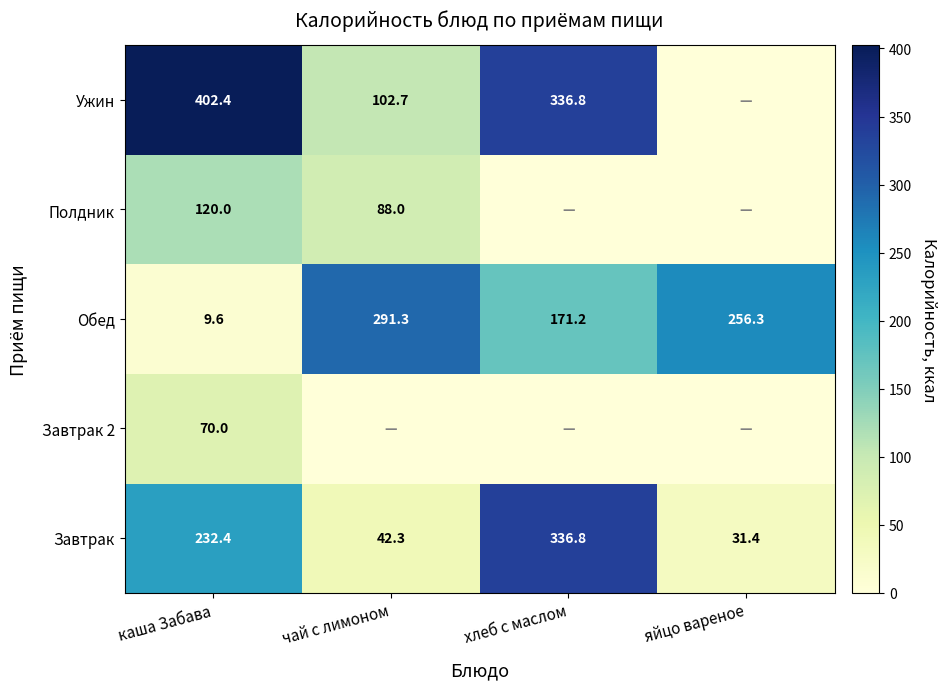

Rank the categories by Завтрак value from highest to lowest.

хлеб с маслом, каша Забава, чай с лимоном, яйцо вареное